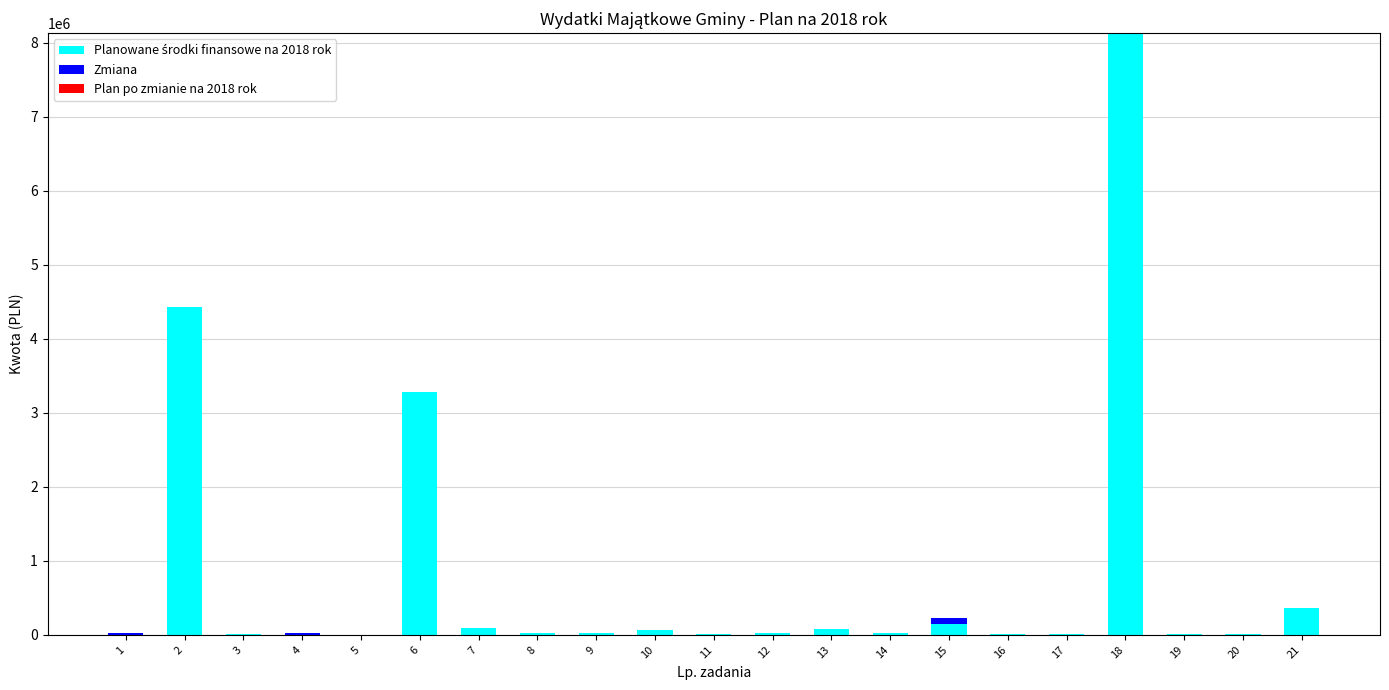

At which category is the sum across all series the highest?

18